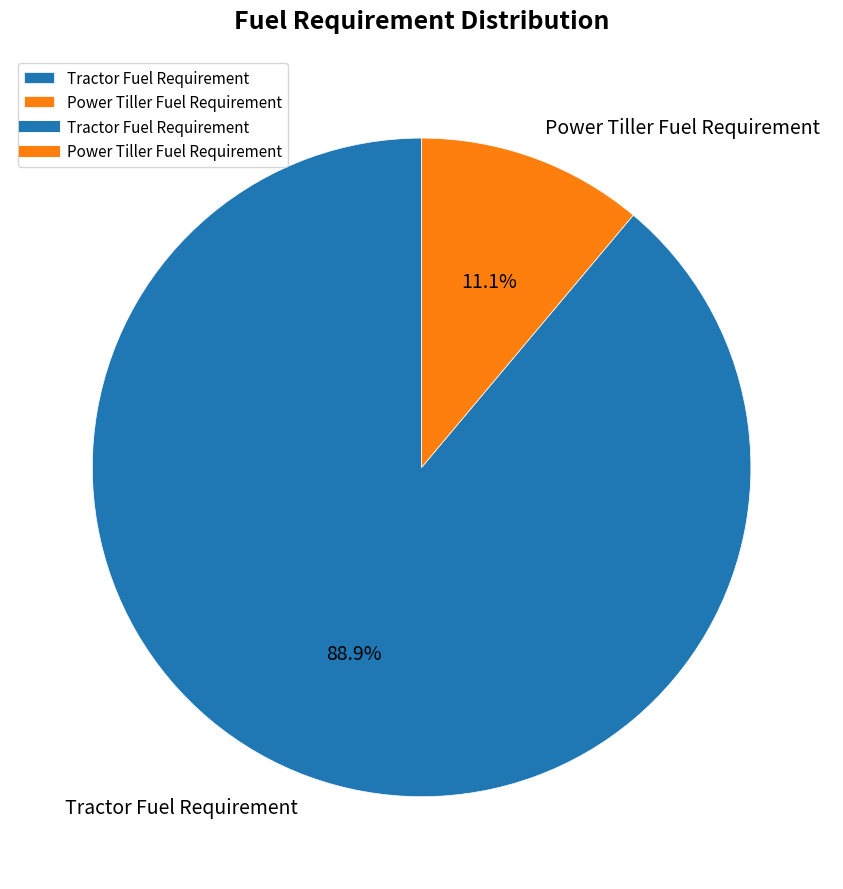

Combined, what portion of the pie is Tractor Fuel Requirement and Power Tiller Fuel Requirement?

100.0%